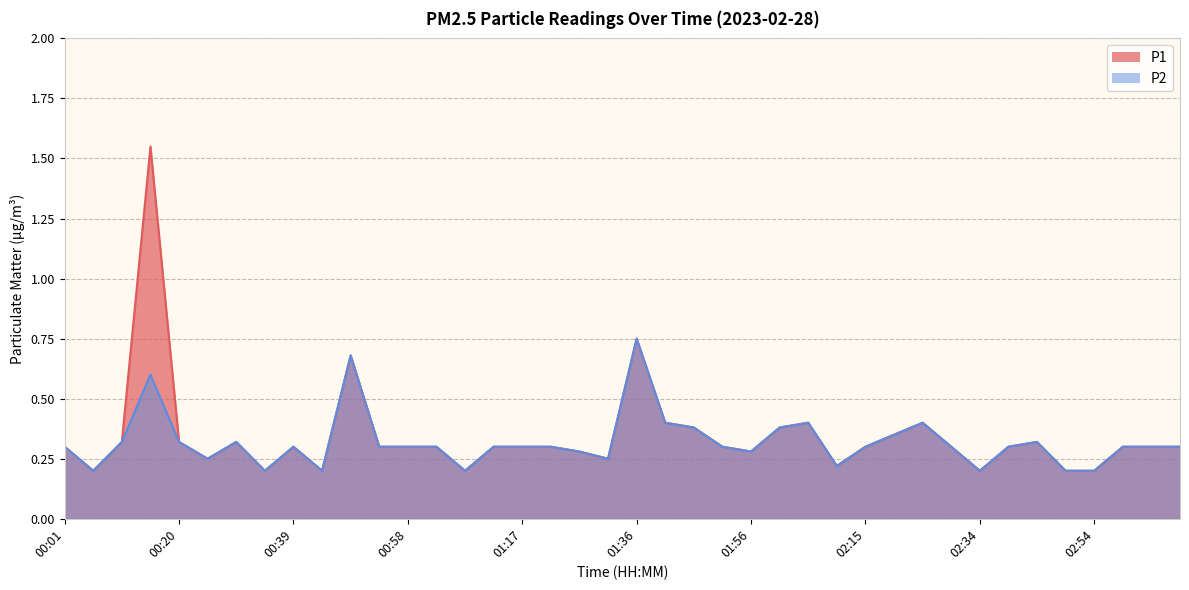

What is the average value of the P1 series?

0.3